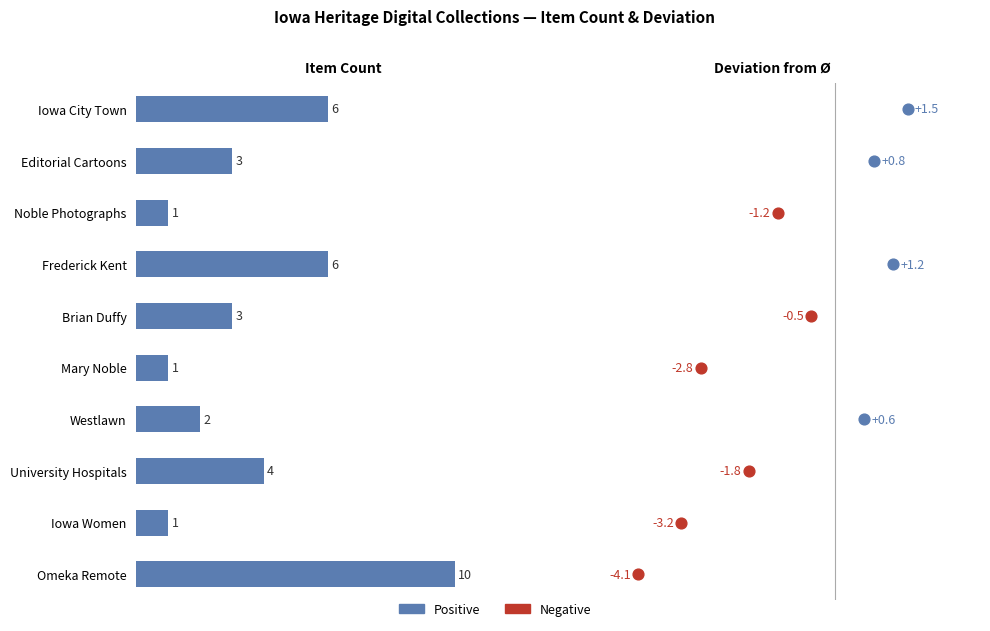

Which series has the largest total across all categories?

Count